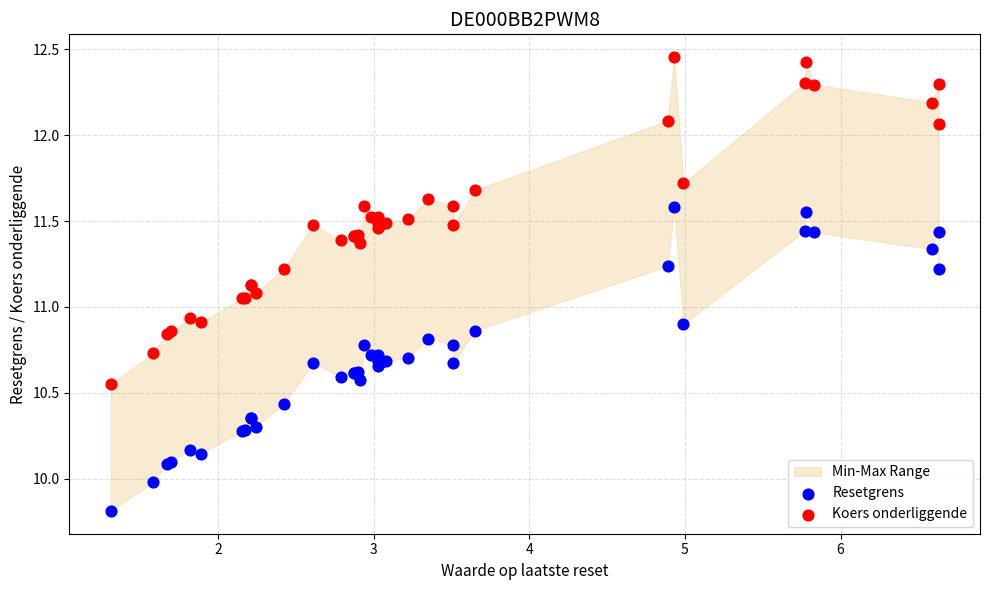

Which series reaches the maximum Y coordinate?

Koers onderliggende